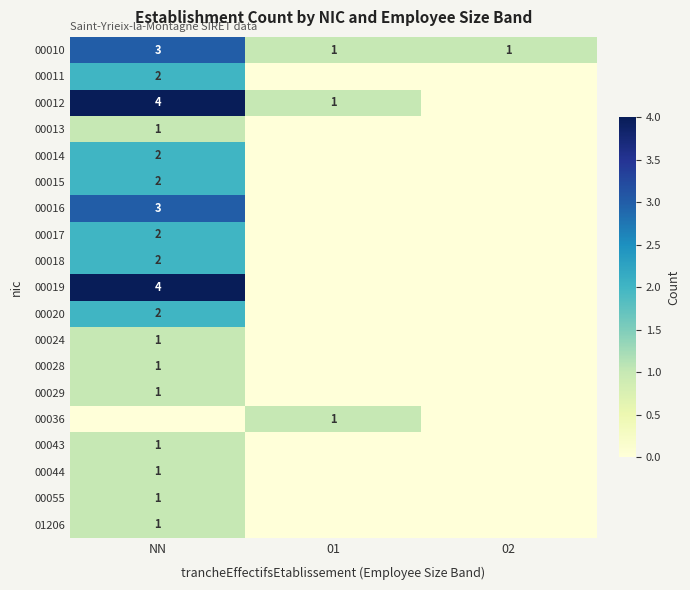

True or false: 00012 has a value of 1 at 01.

True